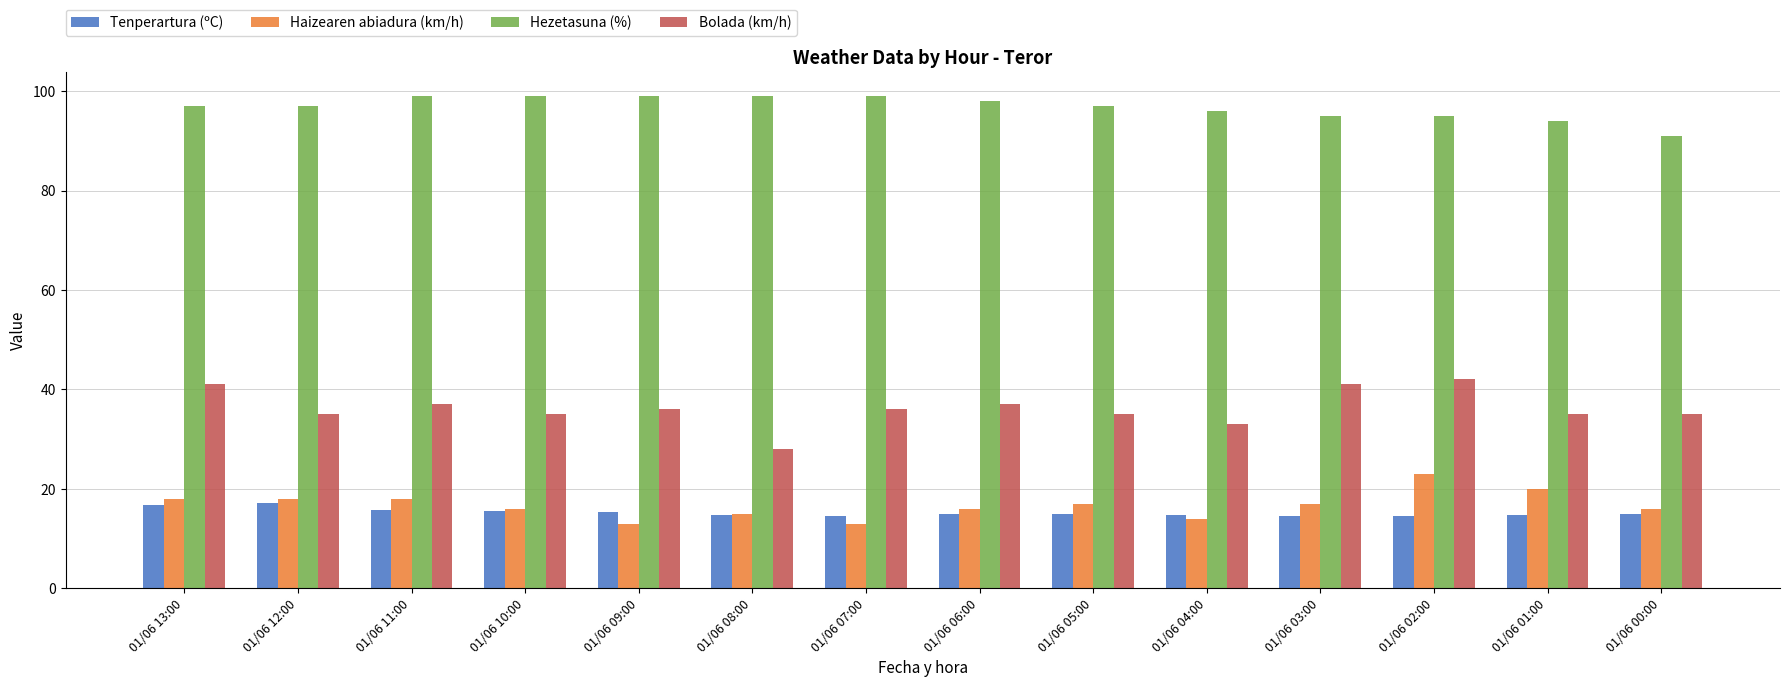

What is the label of the 5th bar from the right?

01/06 04:00